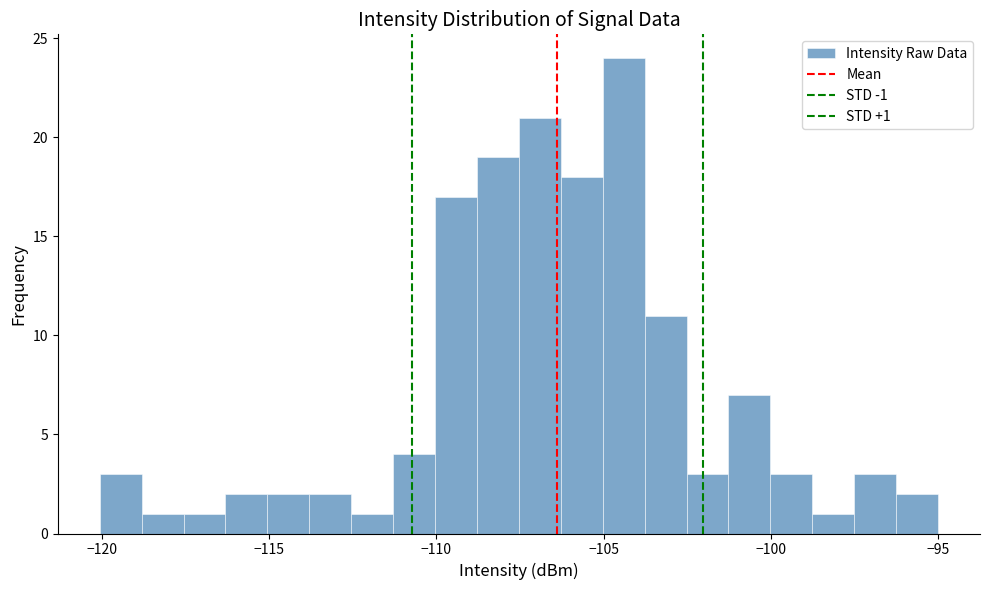

Around what value on the x-axis is the tallest bar? Give the approximate position of its centre, as read against the axis.

-104.5